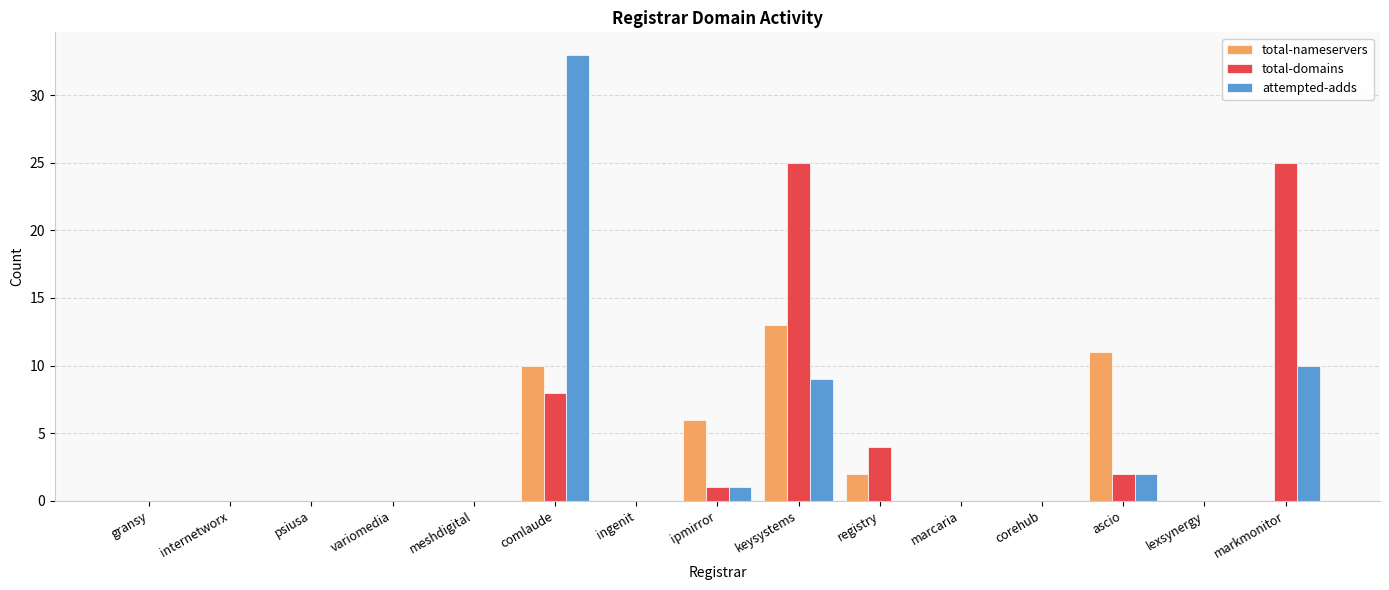

At which category is the sum across all series the highest?

comlaude